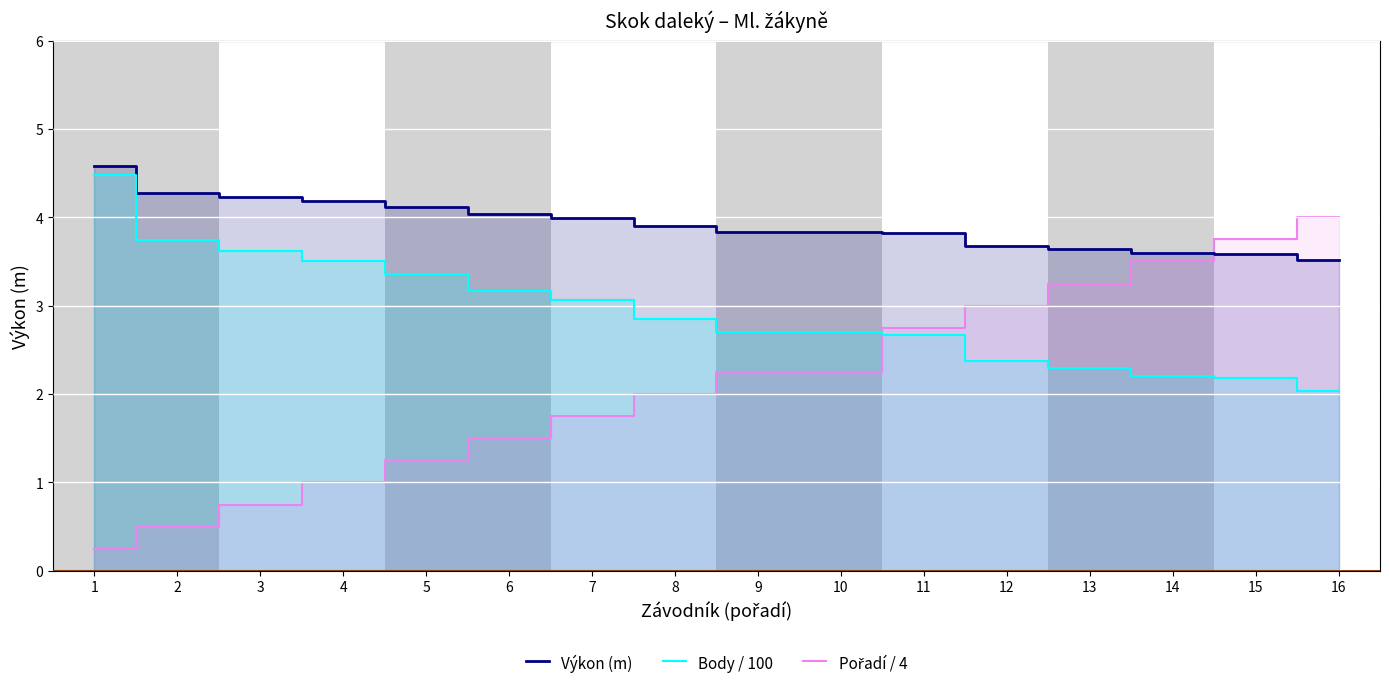

Where is Výkon (m) nearest to the value 4?

7